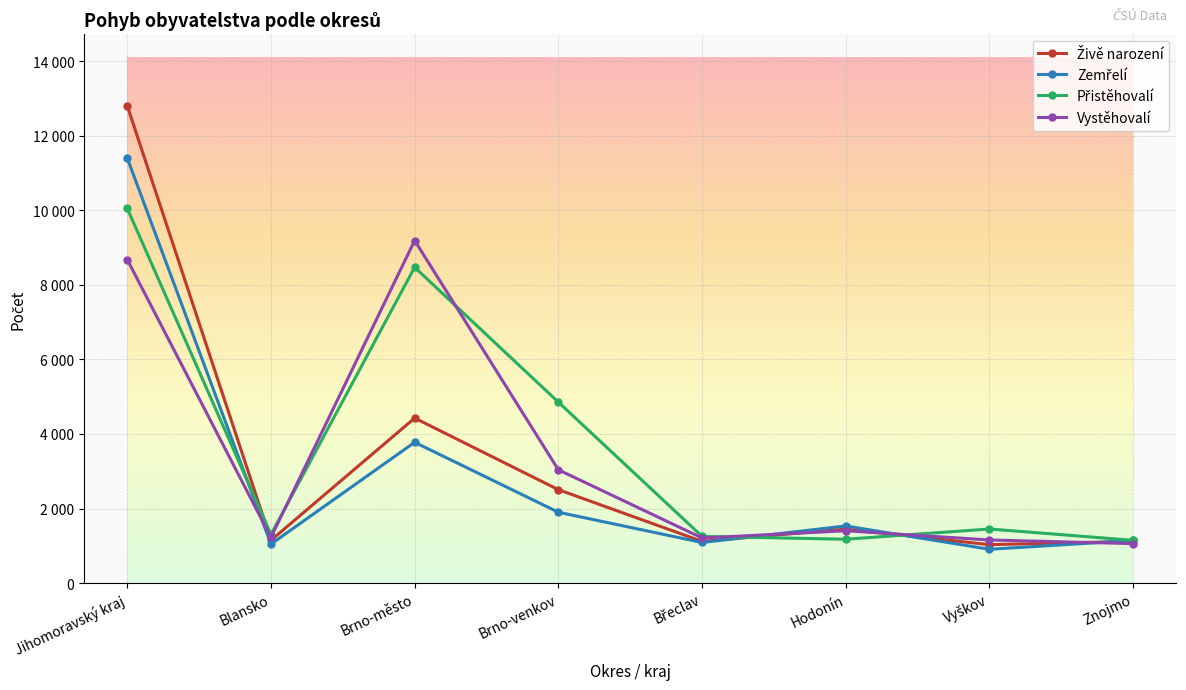

How many interior local valleys does the Přistěhovalí series have?

2